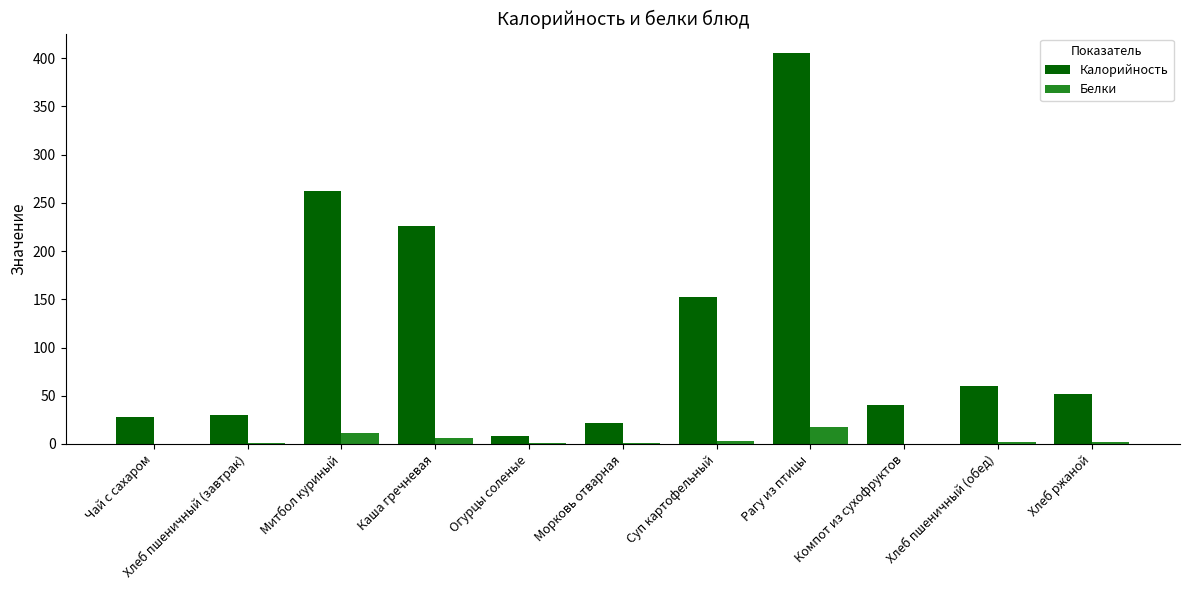

What is the maximum value shown in the chart?

405.4